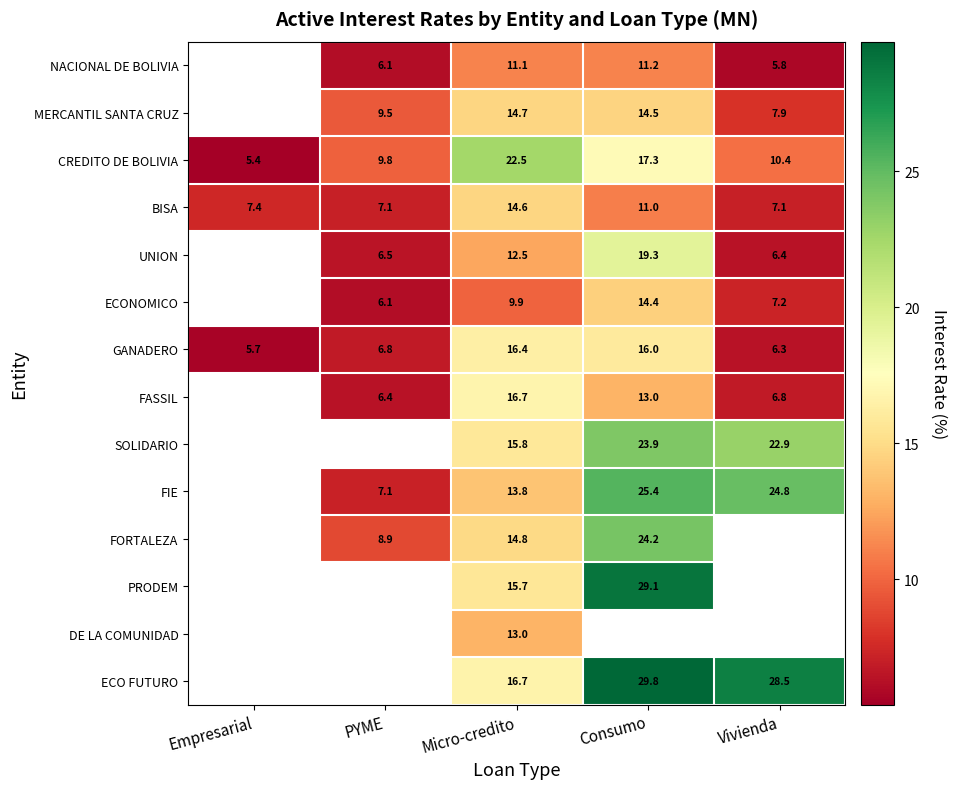

What is the difference between the ECONOMICO values at PYME and Micro-credito?

3.8